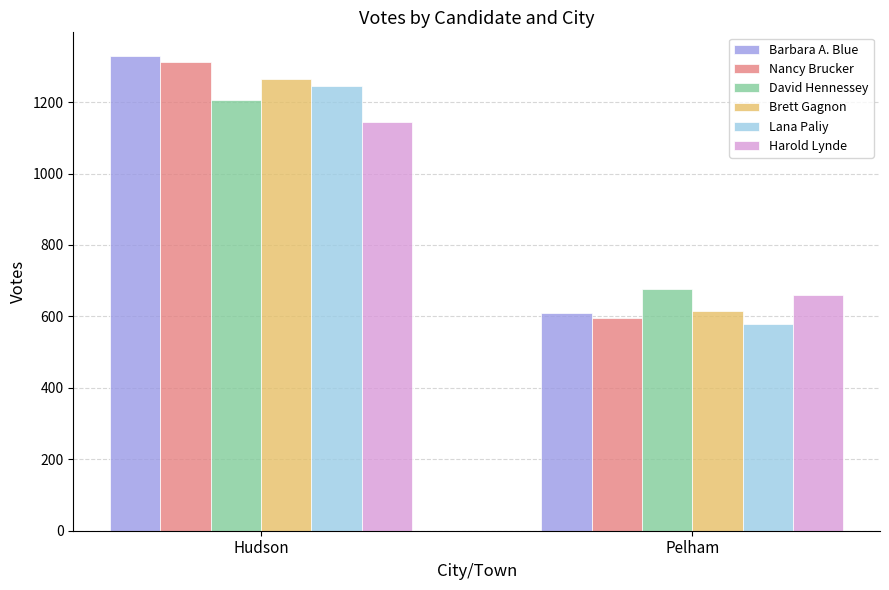

What is the difference between the Lana Paliy values at Hudson and Pelham?

665